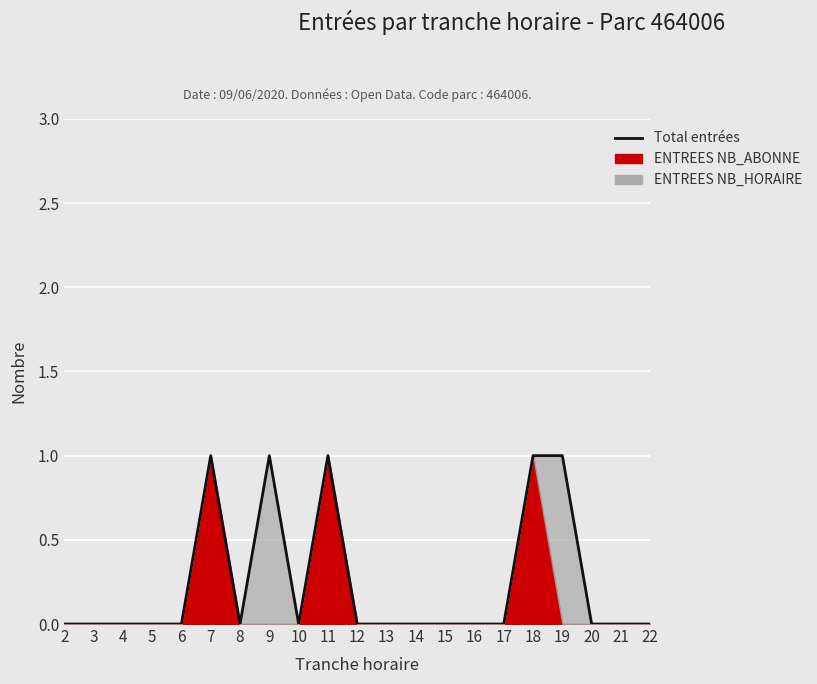

What is the sum of the values at 15 and 11?

1